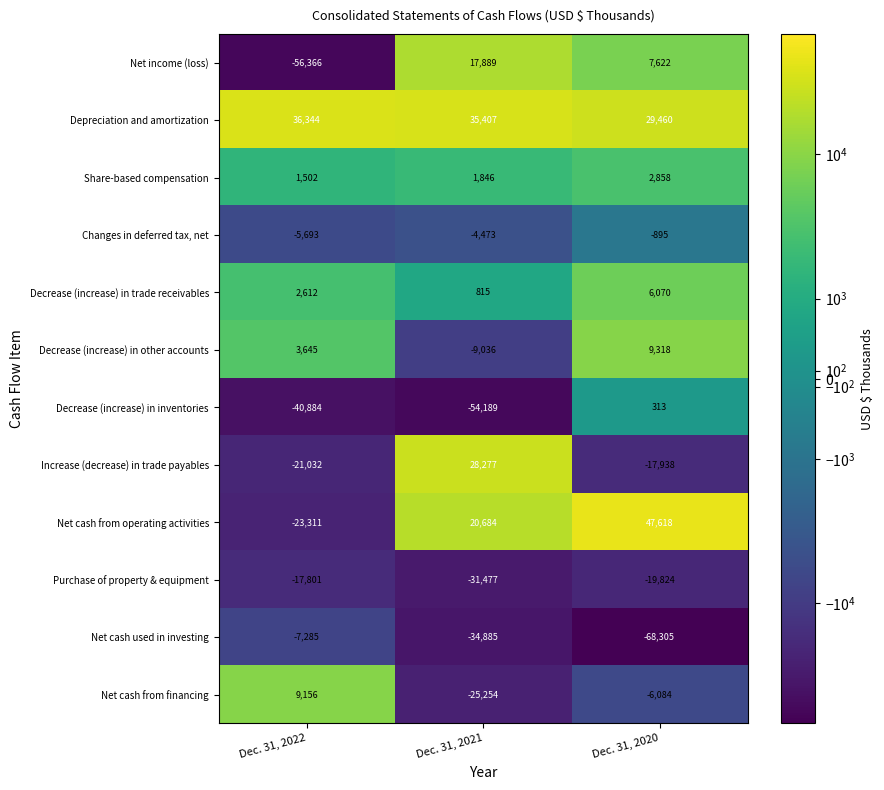

Rank the series at Dec. 31, 2021 from highest to lowest value.

Depreciation and amortization, Increase (decrease) in trade payables, Net cash from operating activities, Net income (loss), Share-based compensation, Decrease (increase) in trade receivables, Changes in deferred tax, net, Decrease (increase) in other accounts, Net cash from financing, Purchase of property & equipment, Net cash used in investing, Decrease (increase) in inventories